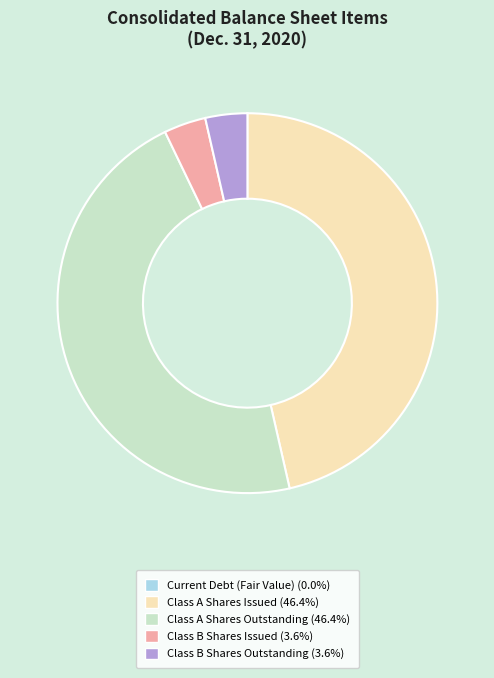

Does Class A Shares Outstanding (46.4%) represent more than half of the total?

No